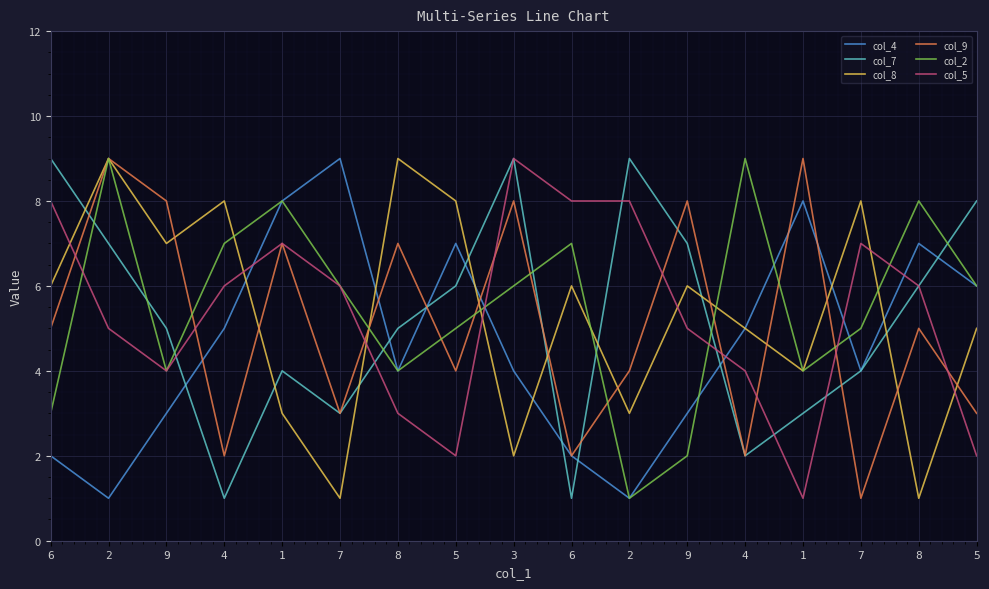

The value of col_8 at 9 is 7. True or false?

True